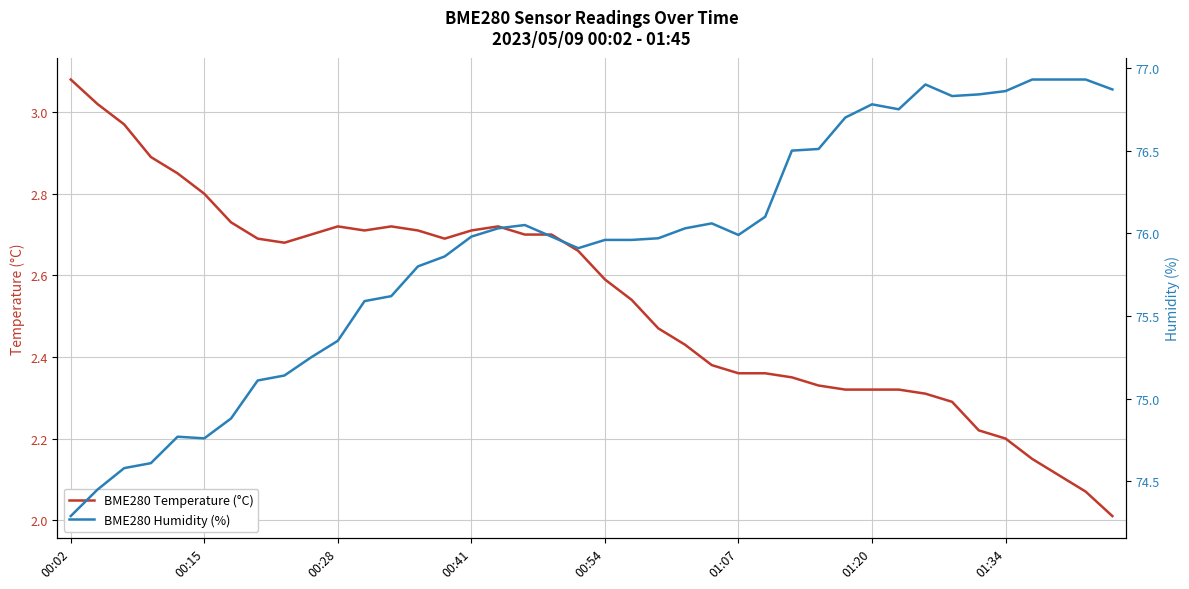

Is it true that BME280 Humidity (%) equals 100.7 at 16?

False